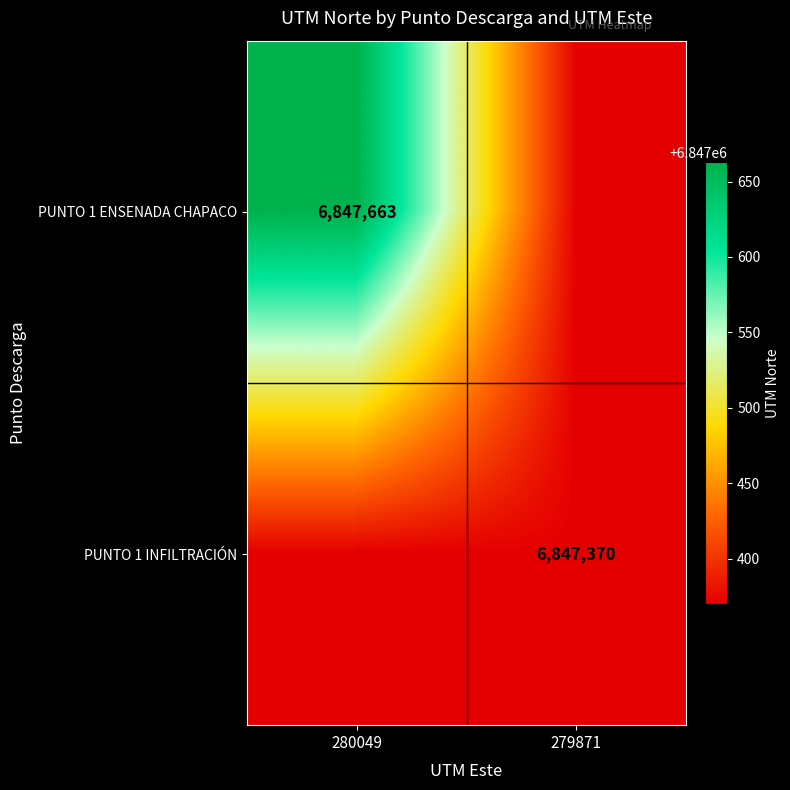

The PUNTO 1 ENSENADA CHAPACO series shows 1906404 at 280049. True or false?

False